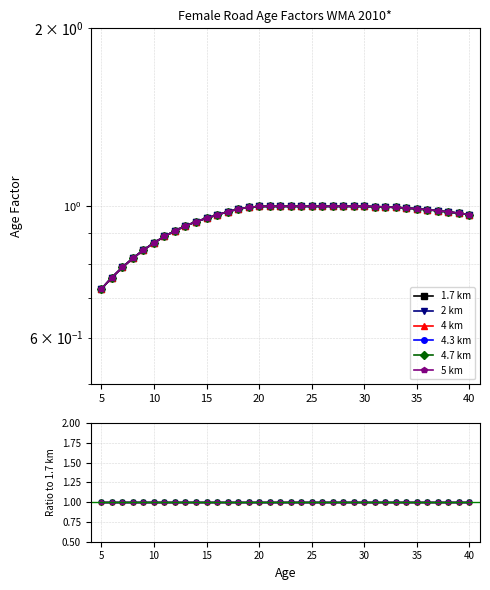

Is the value of 5 km at 24 greater than the value of 2 km at 30?

Yes